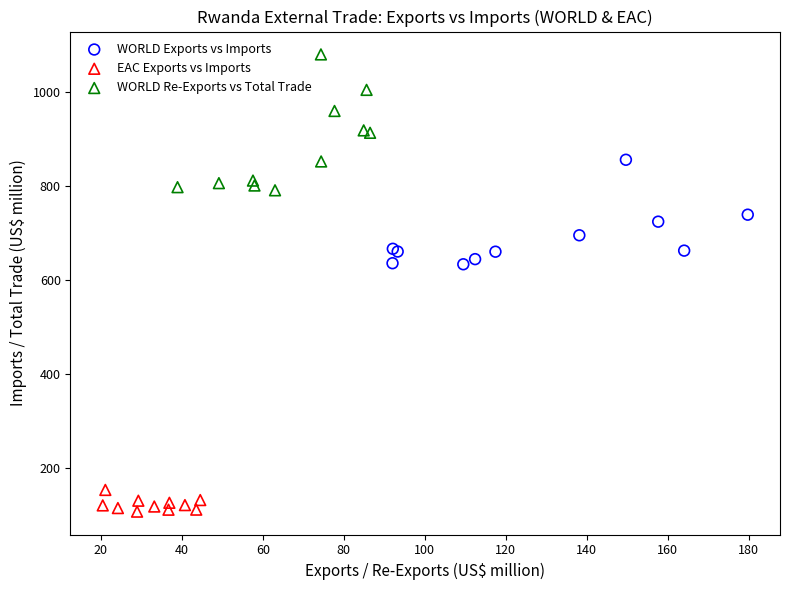

Which series reaches the maximum Y coordinate?

WORLD Re-Exports vs Total Trade